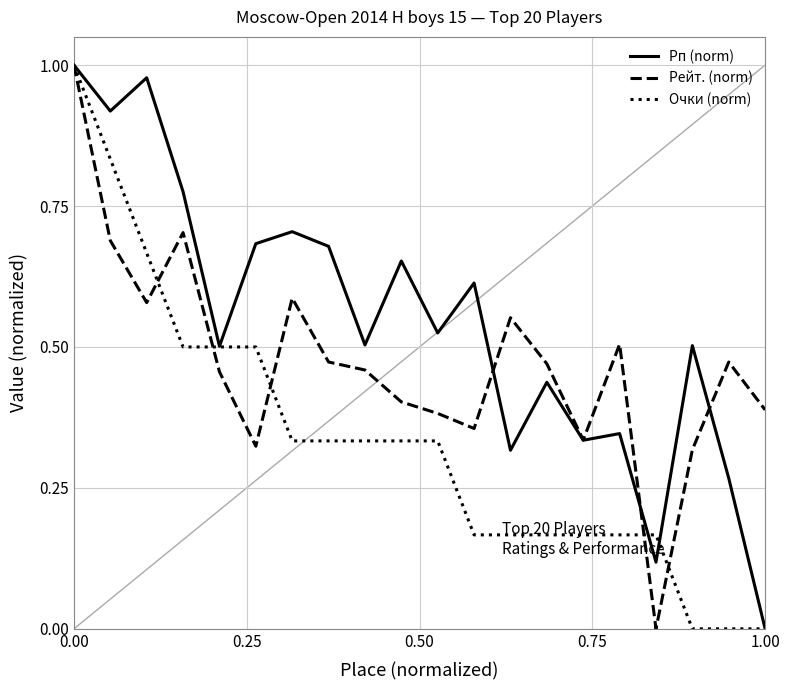

Which series has the largest total across all categories?

Рп (norm)